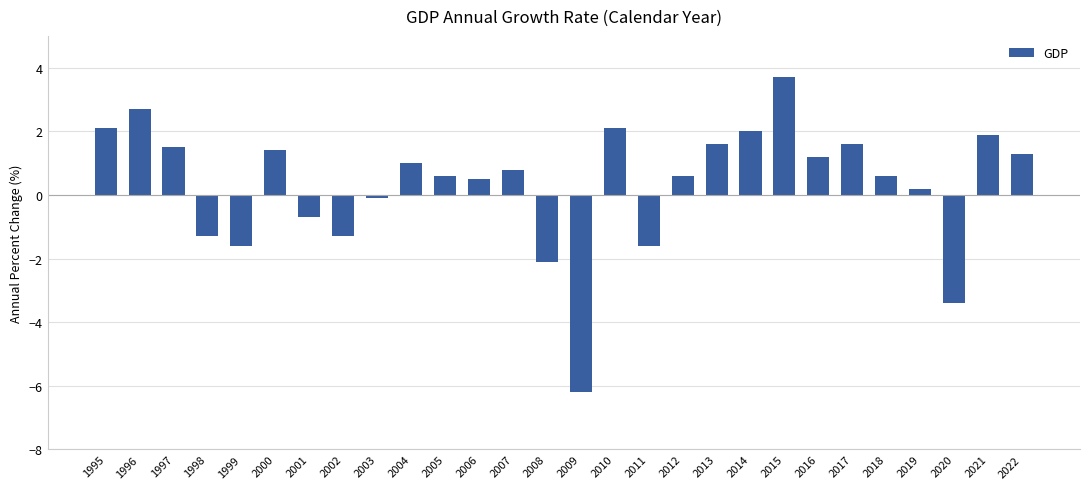

Which has a higher value, 2006 or 1998?

2006